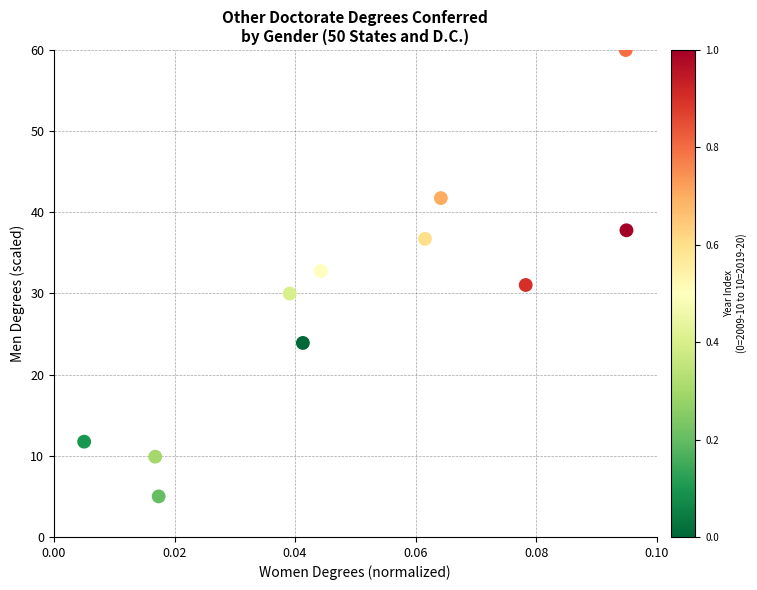

What is the range of Y values (max minus min)?

55.0